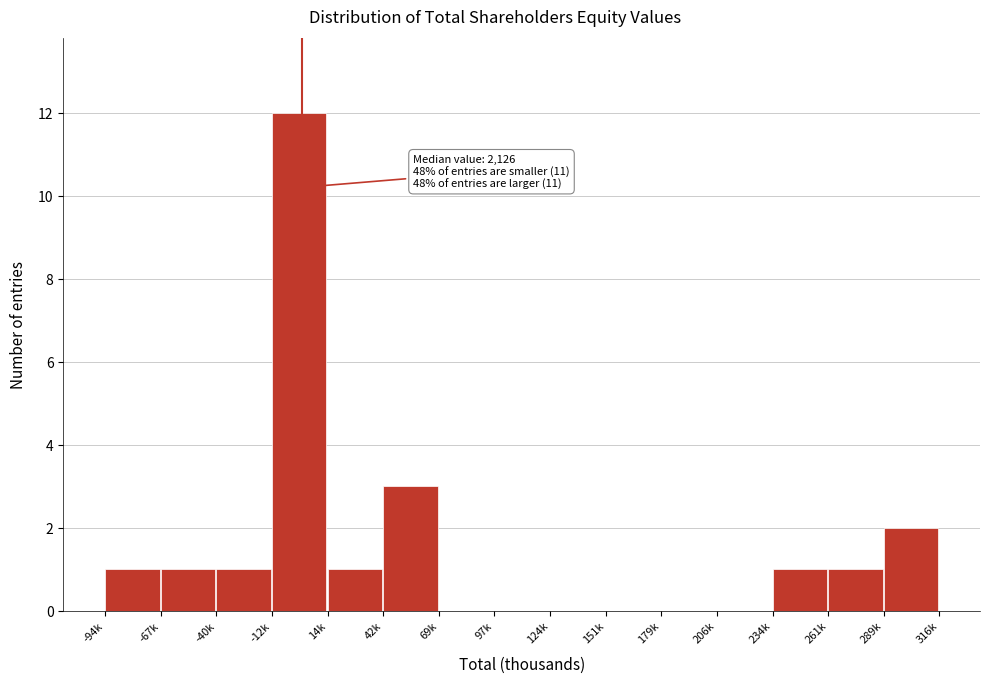

Reading left to right, what are all the values shown in this chart?

-94k=1	-67k=1	-40k=1	-12k=12	14k=1	42k=3	69k=0	97k=0	124k=0	151k=0	179k=0	206k=0	234k=1	261k=1	289k=2